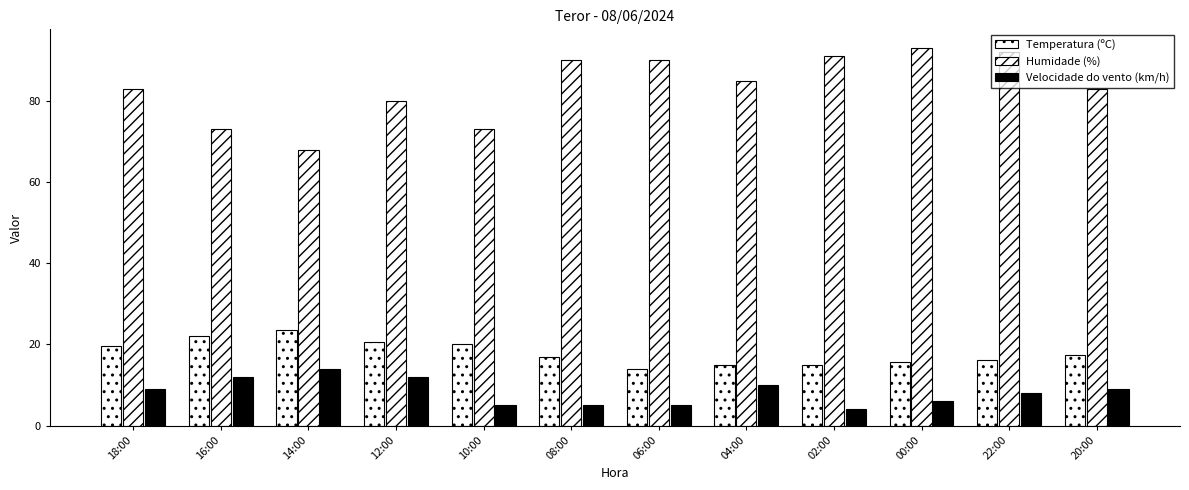

Which series has the largest range (max minus min)?

Humidade (%)